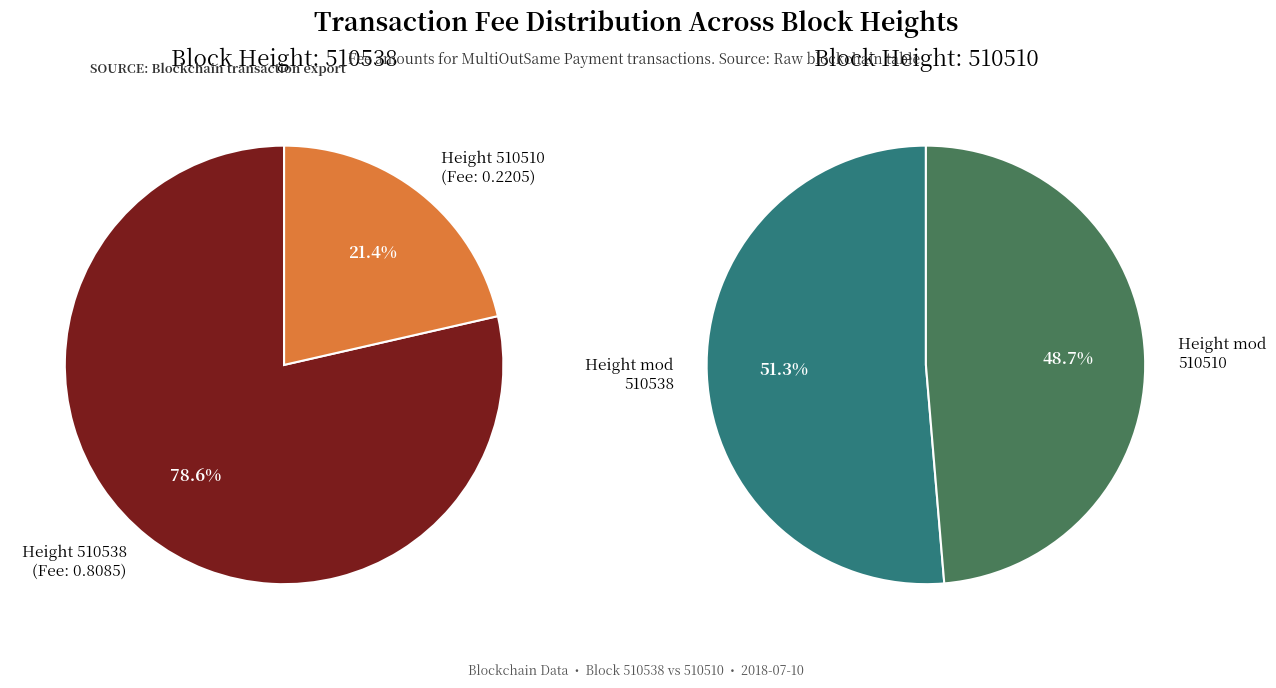

What is the majority slice?

510538